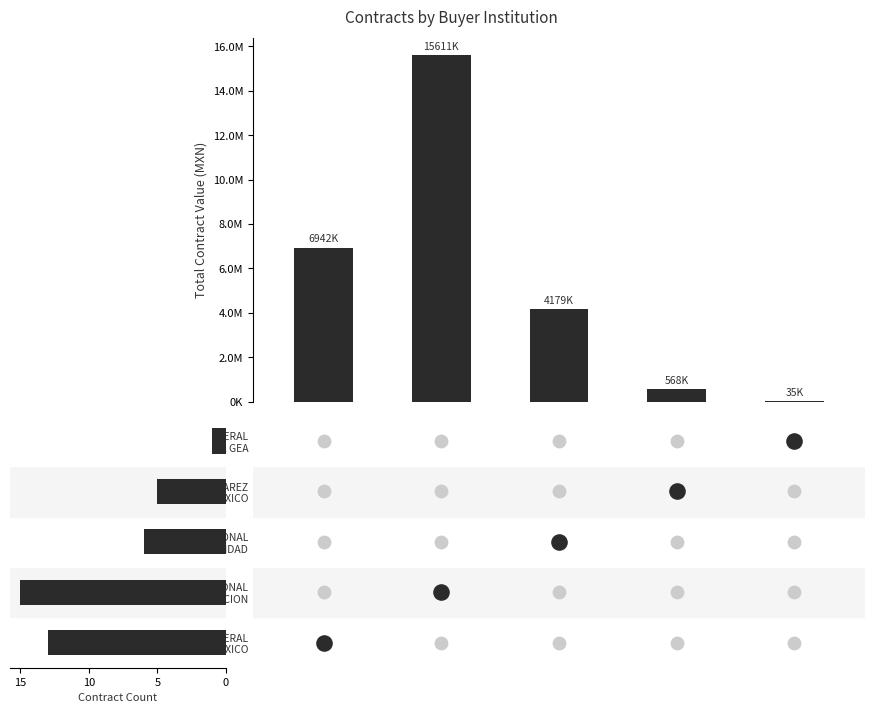

What are all the series names shown in the legend?

Total Contract Value (MXN), Contract Count